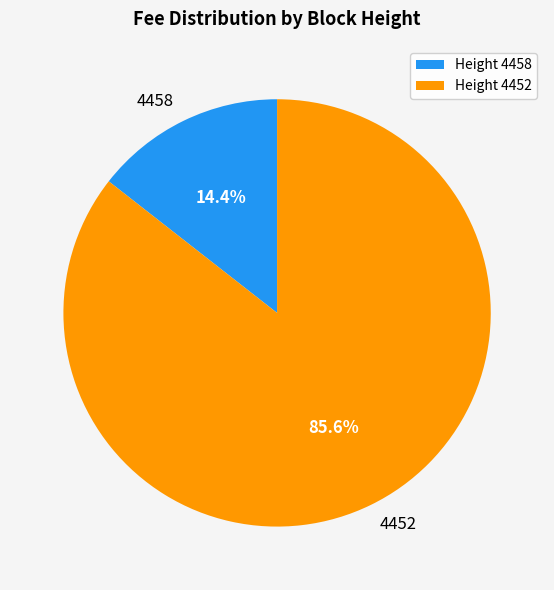

The 4458 slice represents 1% of the pie. True or false?

False